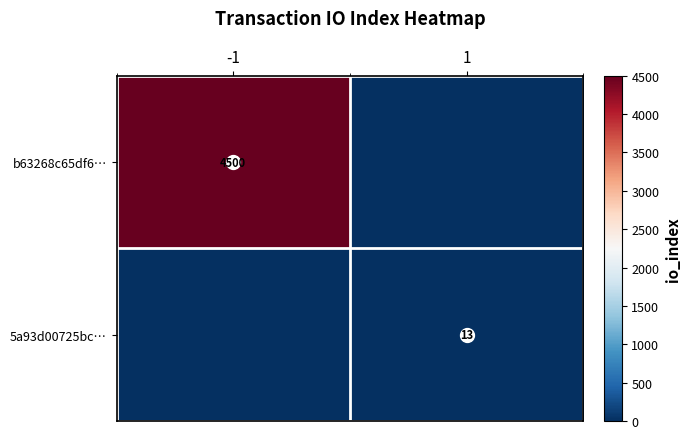

How many b63268c65df6… values are between 0 and 4500?

2